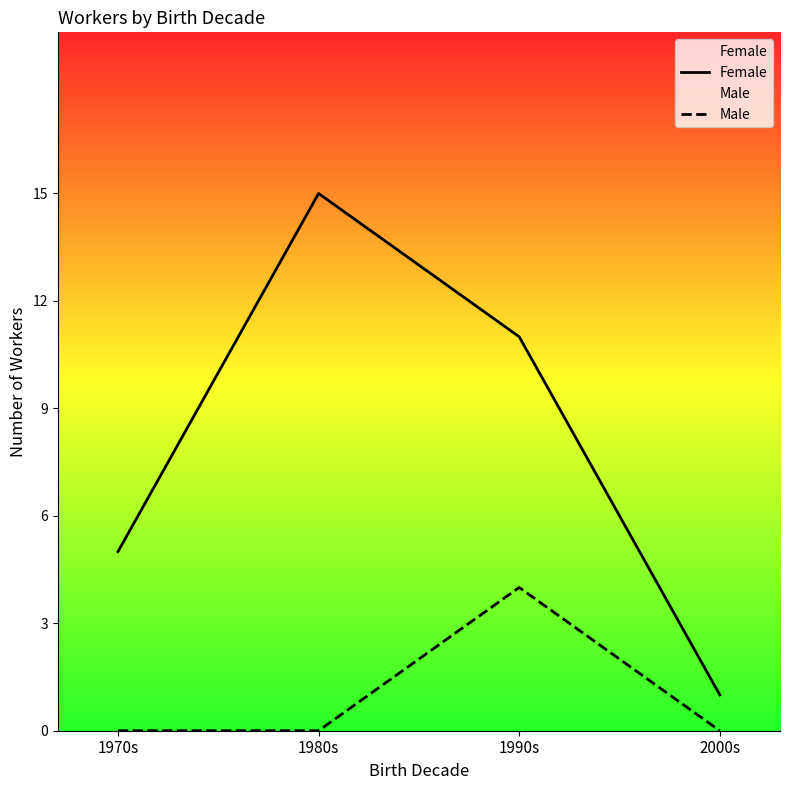

The value of Male at 1970s is 0. True or false?

True